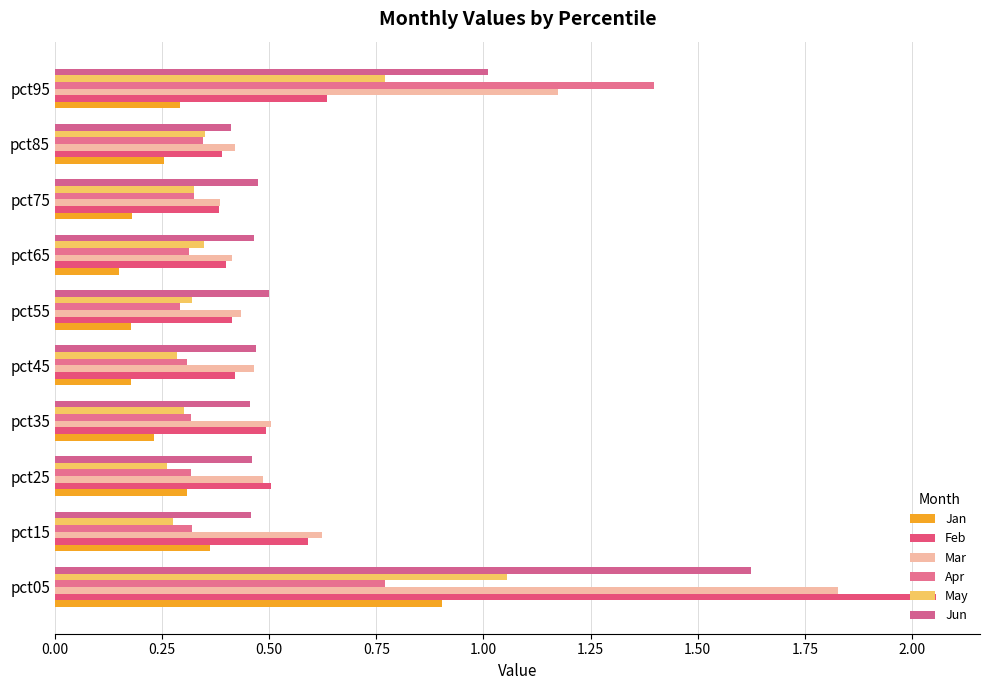

Count the Feb values in the range 0 to 1.

9